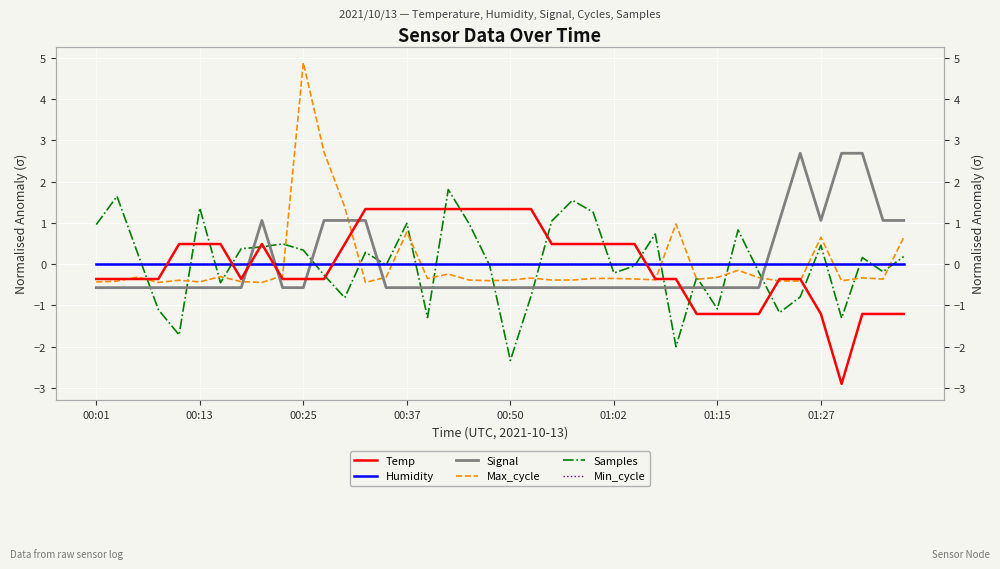

The value of Signal at 34 is 1.9. True or false?

False